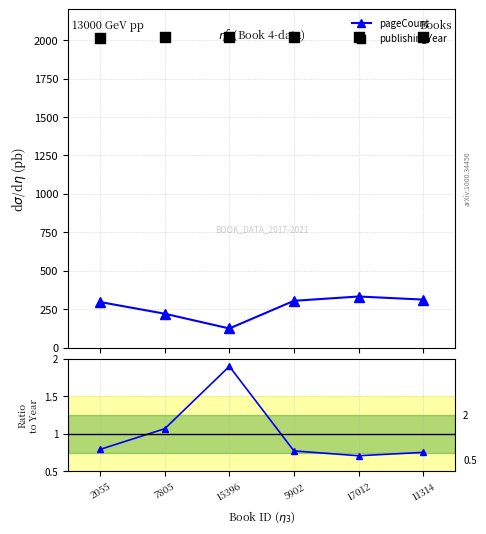

Which series reaches the maximum Y coordinate?

publishingYear